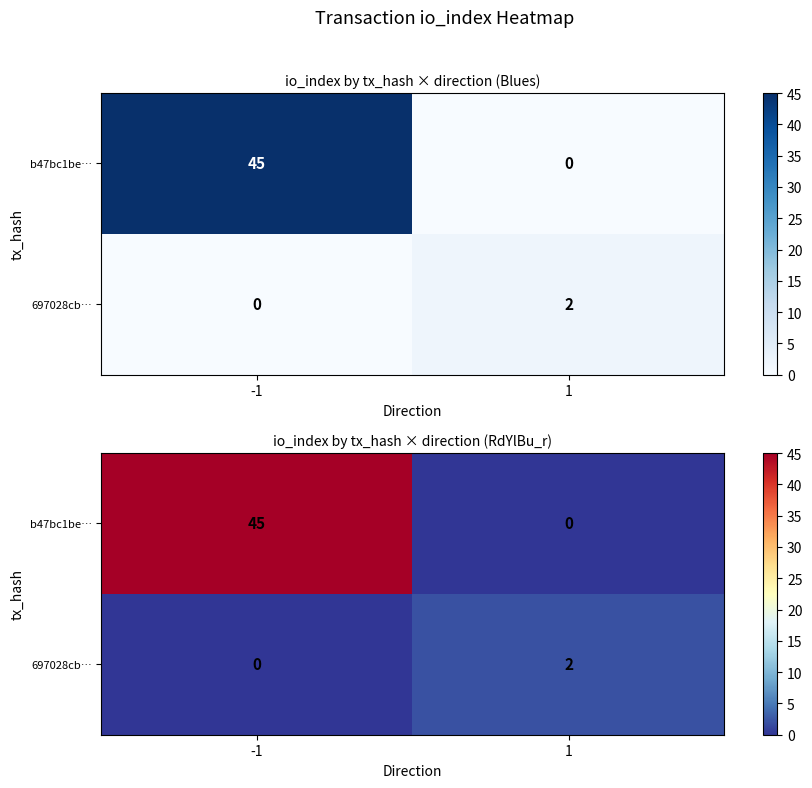

At which label is 697028cb… closest to 1?

-1